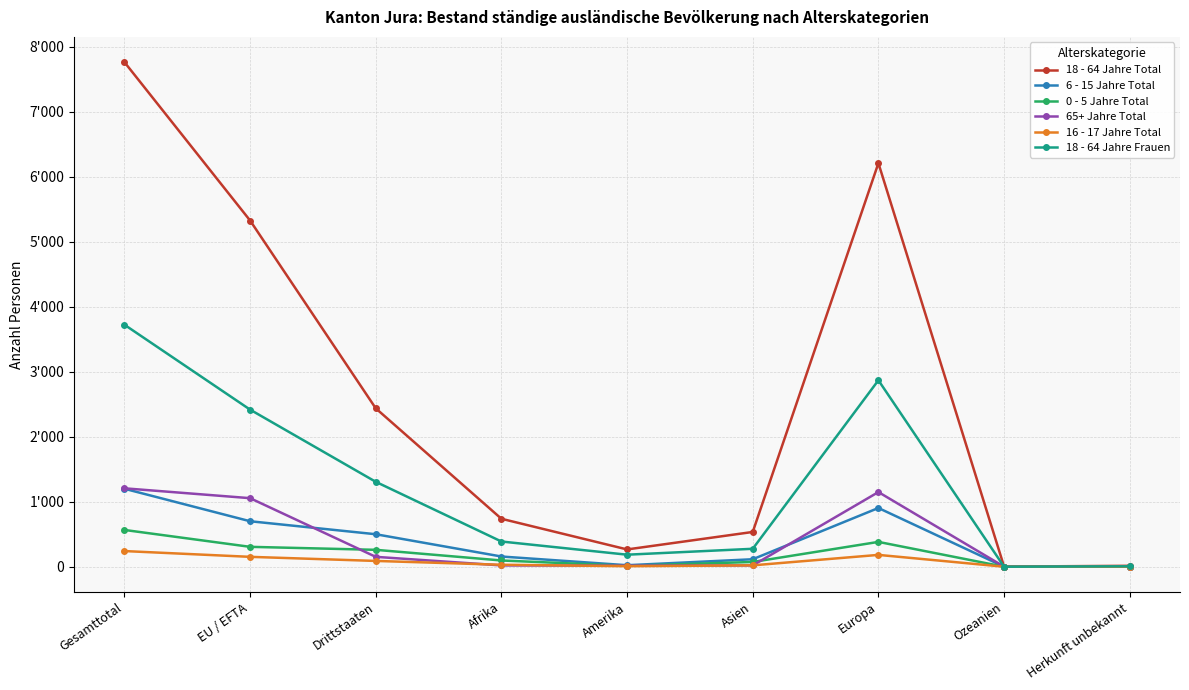

True or false: 0 - 5 Jahre Total has more than 1 points higher than both neighbors.

False